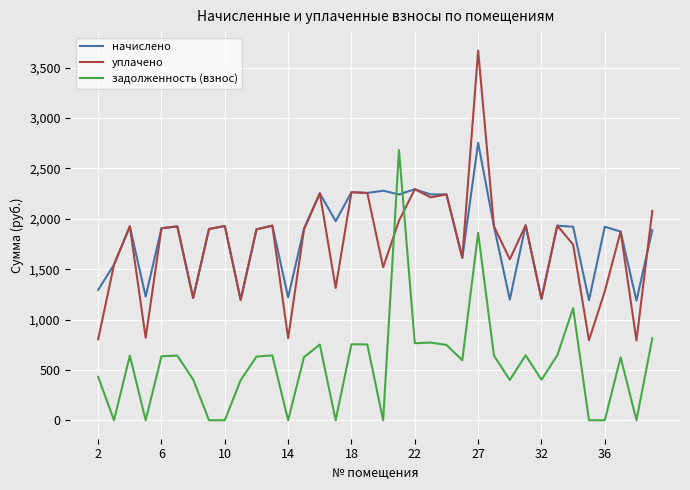

True or false: задолженность (взнос) and начислено cross at least once.

True